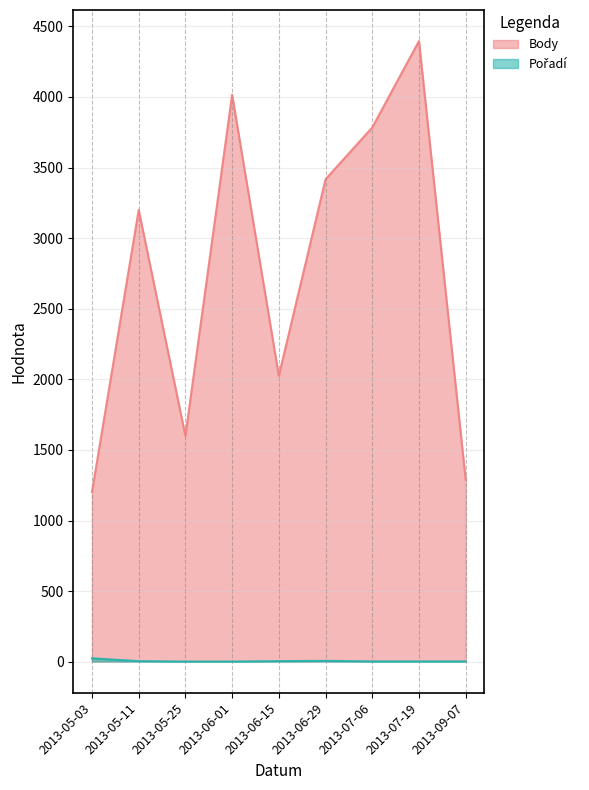

At which label does Pořadí reach its peak?

2013-05-03